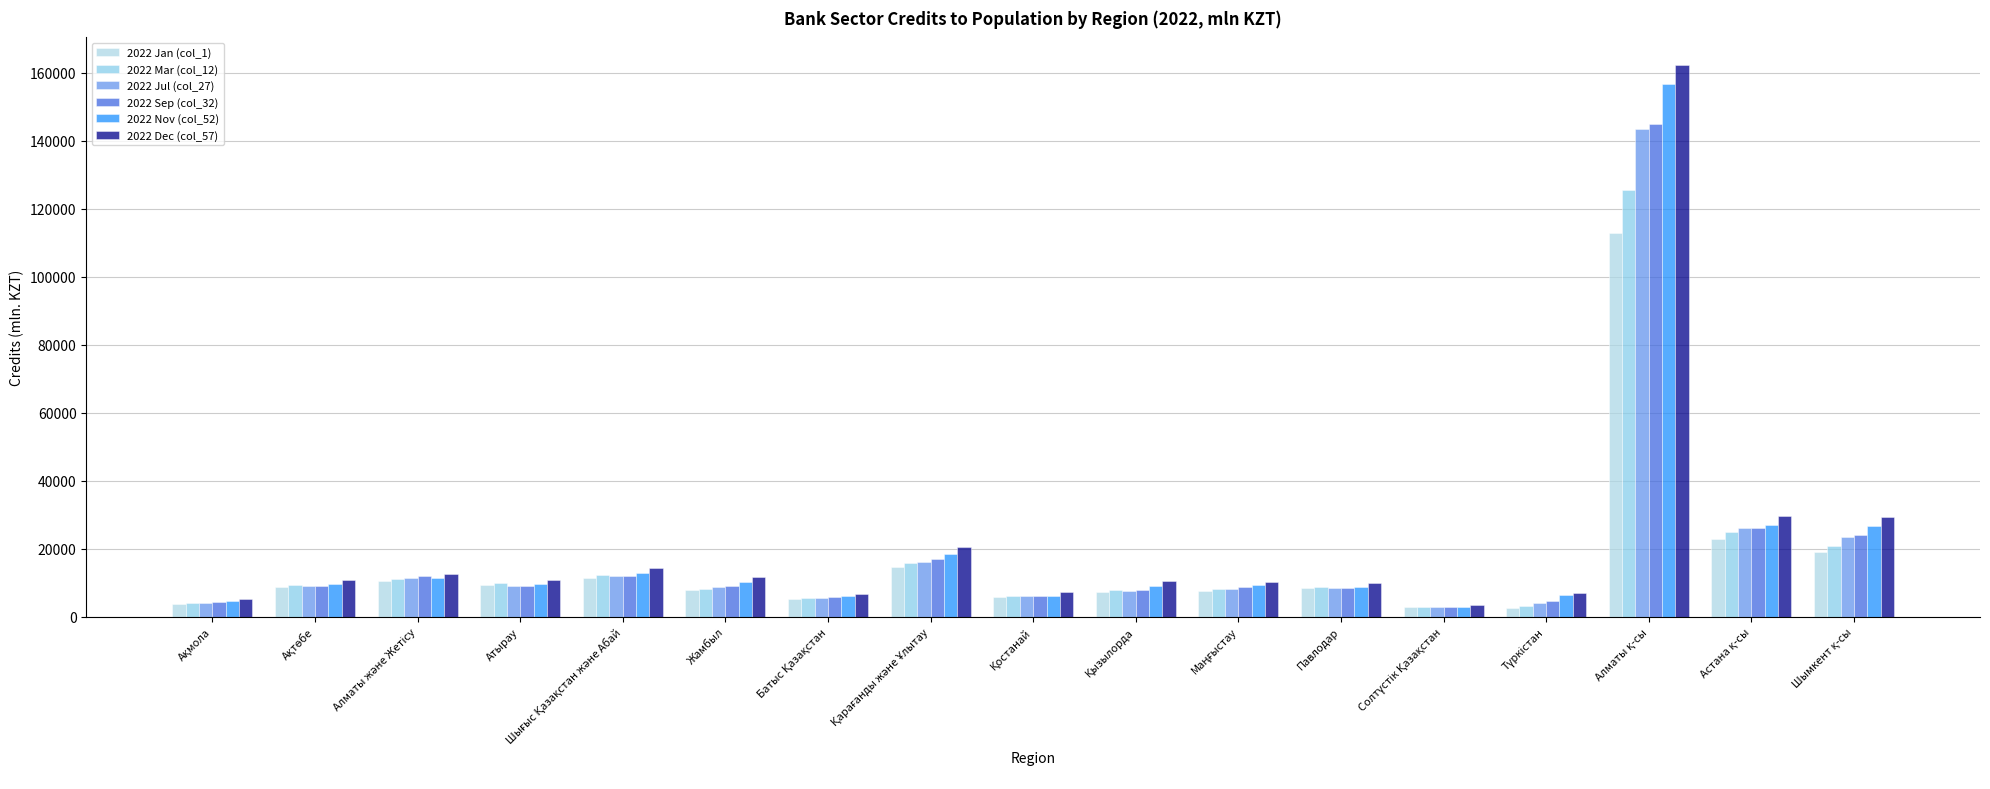

The 2022 Nov (col_52) series shows 2860.1 at Солтүстік Қазақстан. True or false?

True